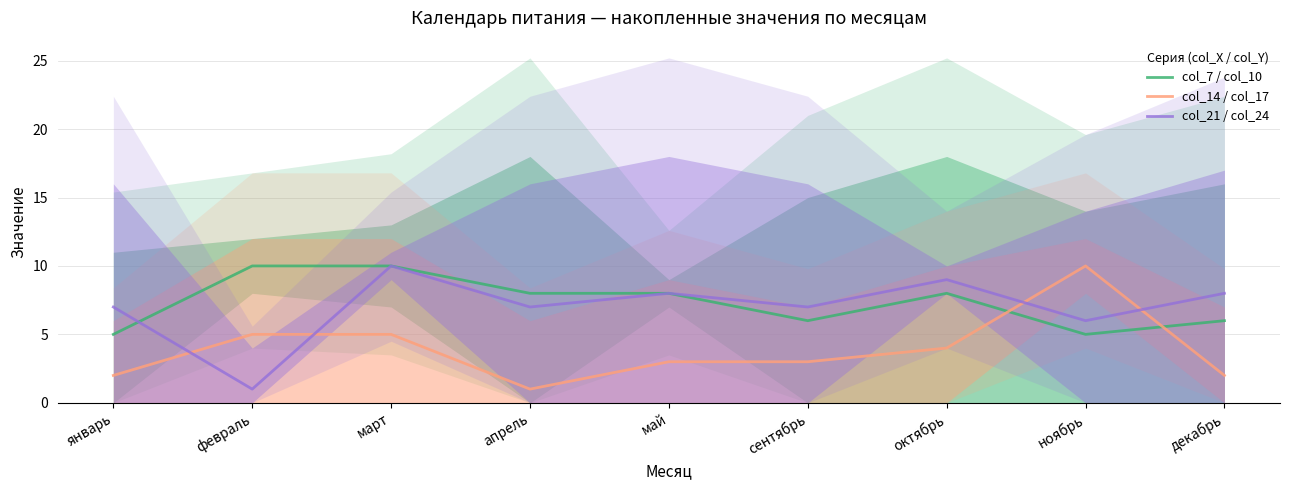

What are all the series names shown in the legend?

col_7 / col_10, col_14 / col_17, col_21 / col_24